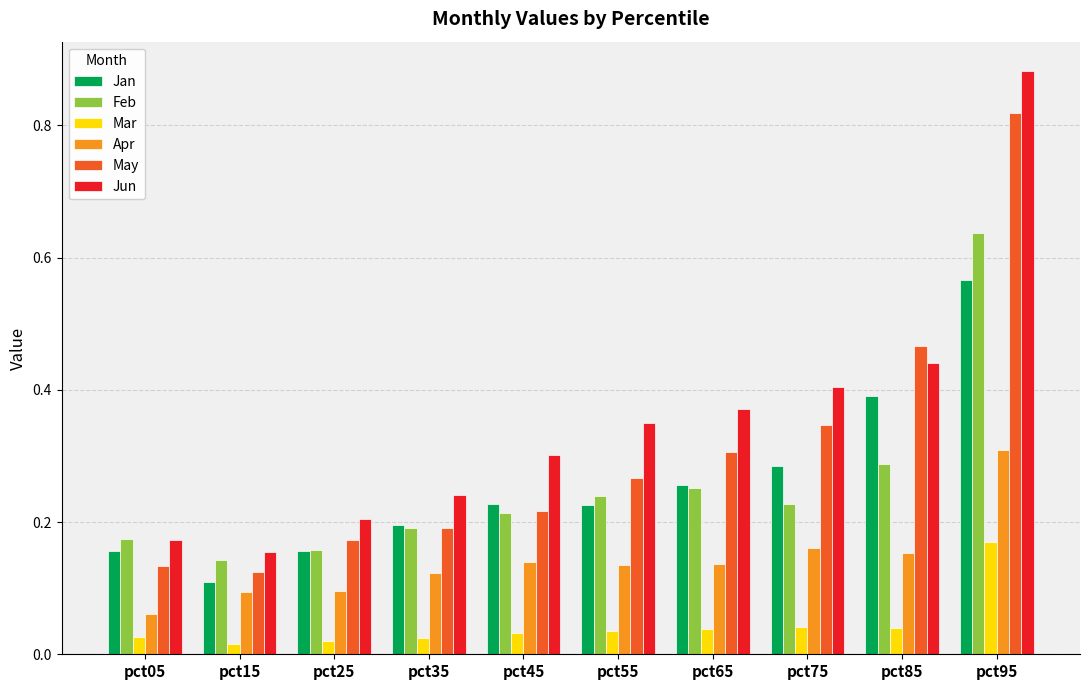

What is the sum of all Feb values?

2.5